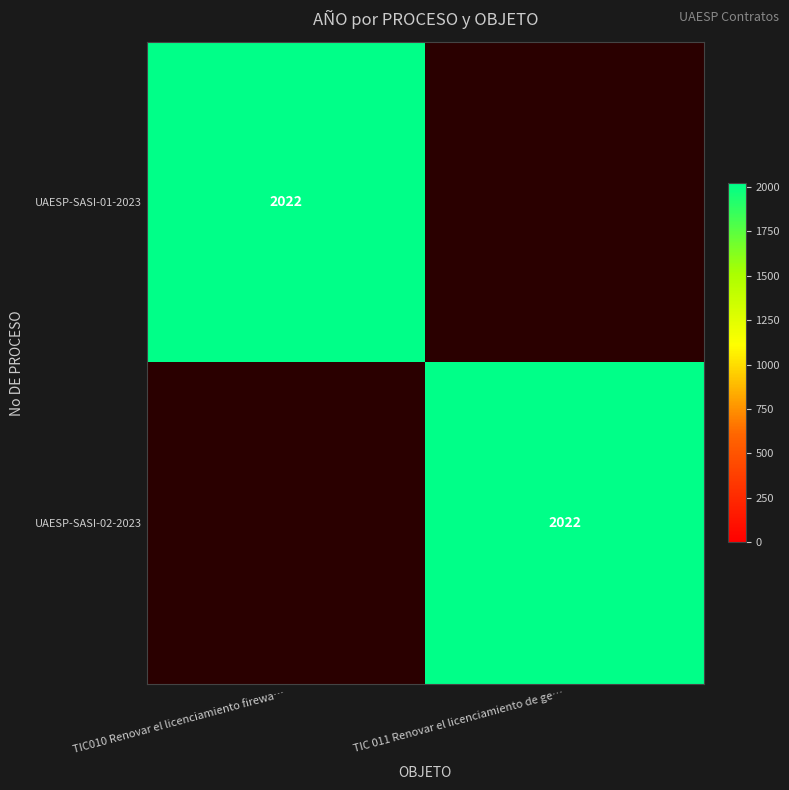

The UAESP-SASI-01-2023 series shows 3406 at TIC010 Renovar el licenciamiento firewa…. True or false?

False